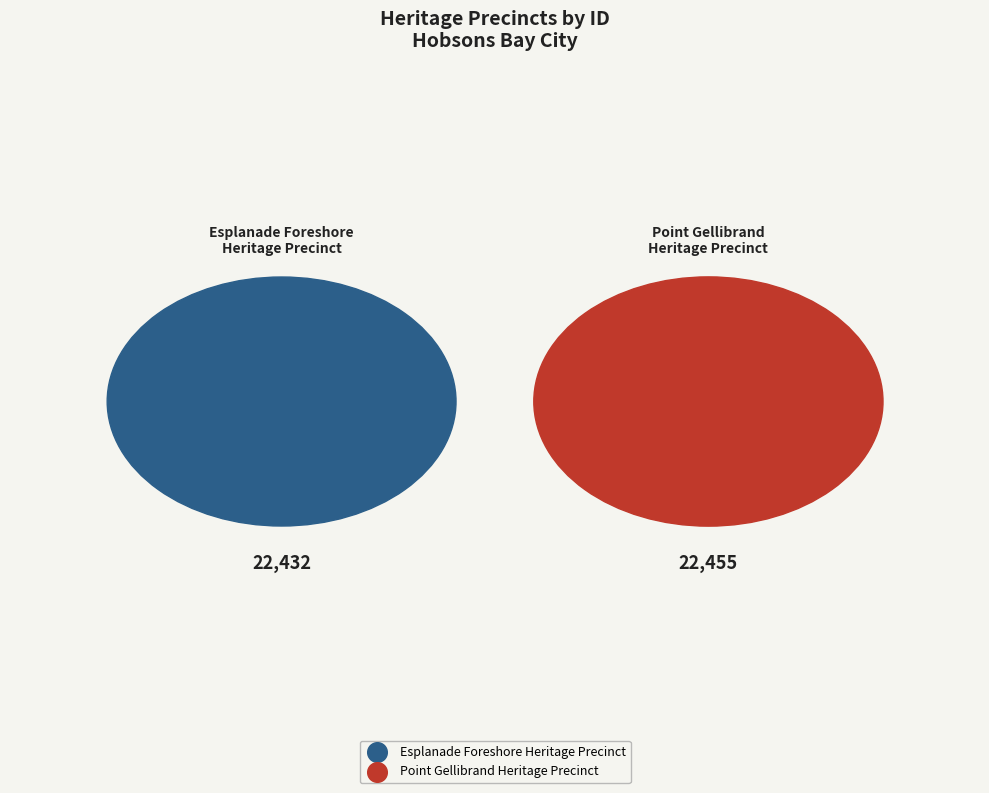

The Esplanade Foreshore Heritage Precinct slice represents 44% of the pie. True or false?

False